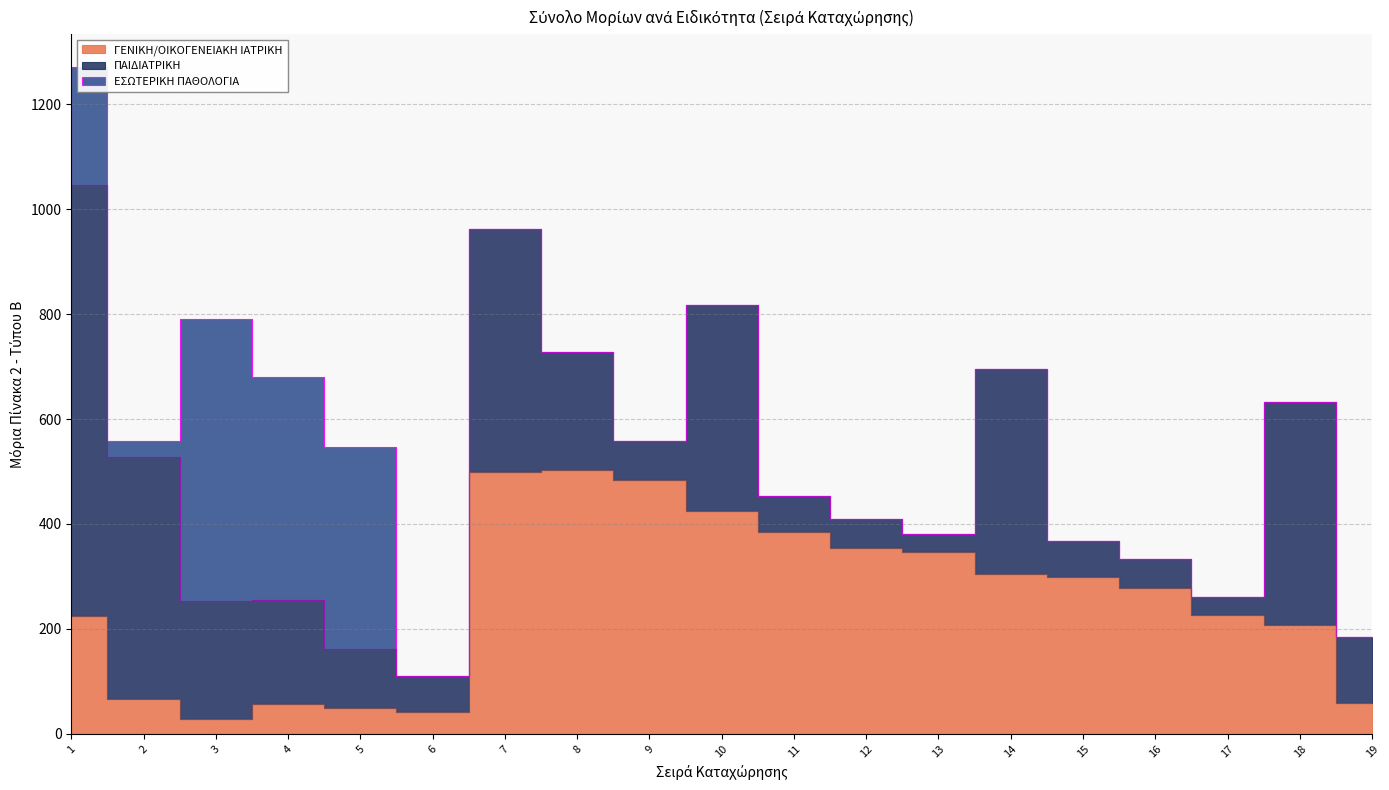

Reading left to right, what are all the values shown in this chart?

ΓΕΝΙΚΗ/ΟΙΚΟΓΕΝΕΙΑΚΗ ΙΑΤΡΙΚΗ: 224.8	65.8	28.8	56.5	50.0	42.1	500.0	503.5	483.9	425.2	384.7	354.3	347.6	303.9	299.7	277.9	226.8	207.9	58.6
ΠΑΙΔΙΑΤΡΙΚΗ: 821.0	461.2	224.5	197.9	112.1	68.5	461.2	224.5	74.7	391.6	68.5	55.0	34.1	391.6	68.5	55.0	34.1	425.3	125.9
ΕΣΩΤΕΡΙΚΗ ΠΑΘΟΛΟΓΙΑ: 224.1	30.9	537.7	425.2	384.7	0.0	0.0	0.0	0.0	0.0	0.0	0.0	0.0	0.0	0.0	0.0	0.0	0.0	0.0